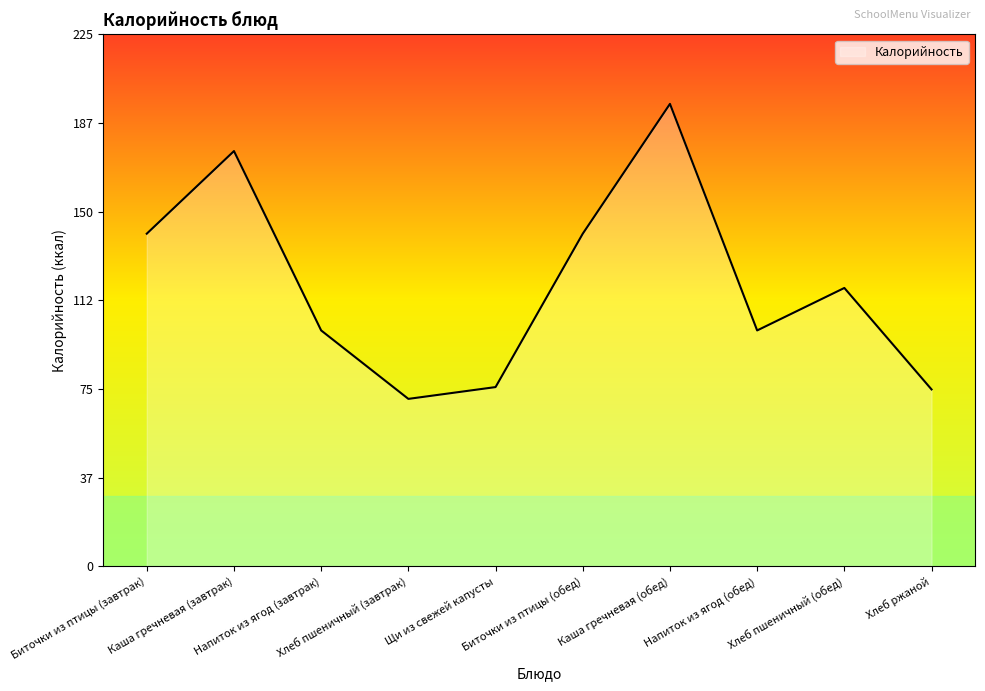

Where does the data first go above 118?

Биточки из птицы (завтрак)